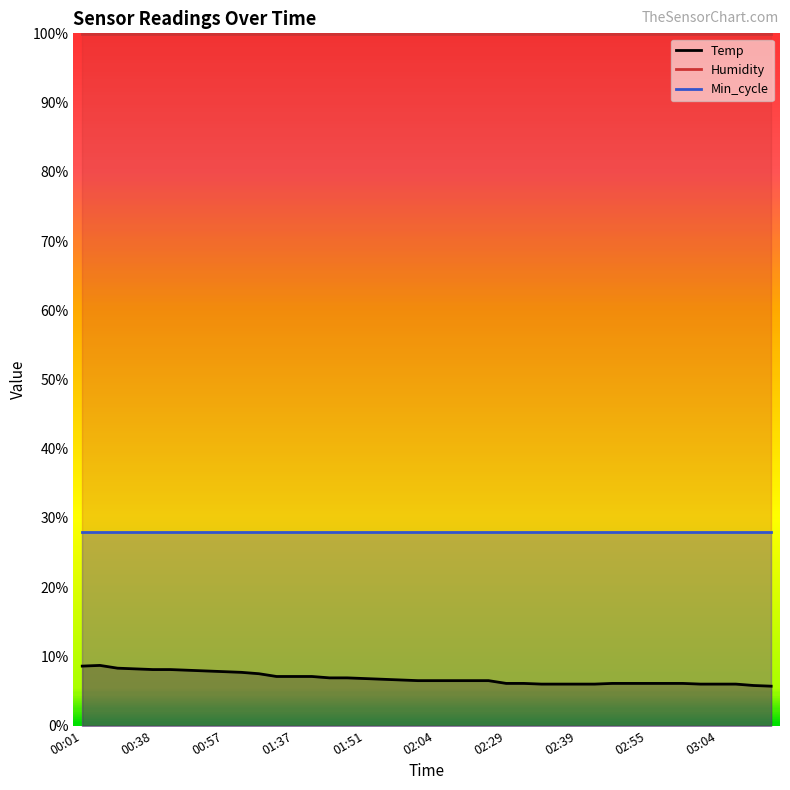

True or false: Humidity and Temp intersect in this chart.

False